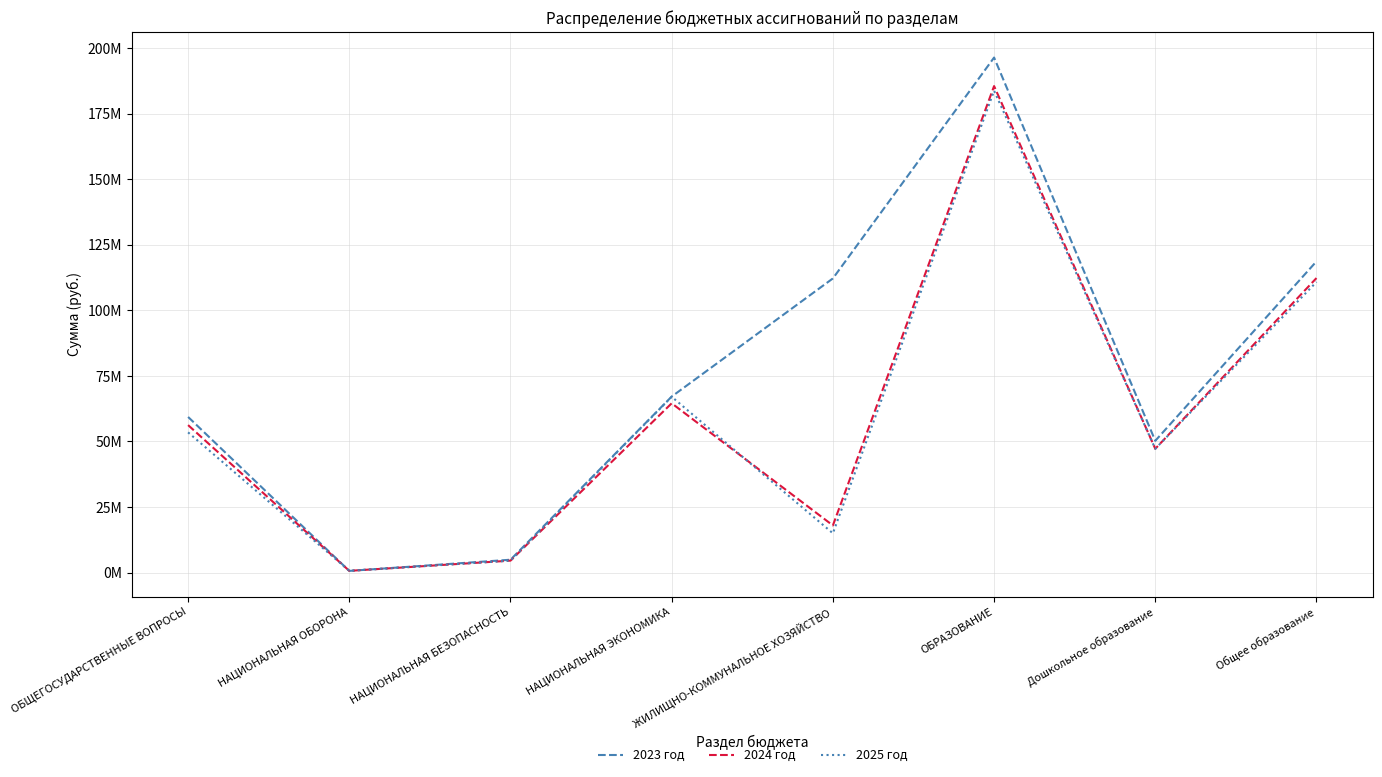

Rank the series at НАЦИОНАЛЬНАЯ БЕЗОПАСНОСТЬ from highest to lowest value.

2023 год, 2024 год, 2025 год